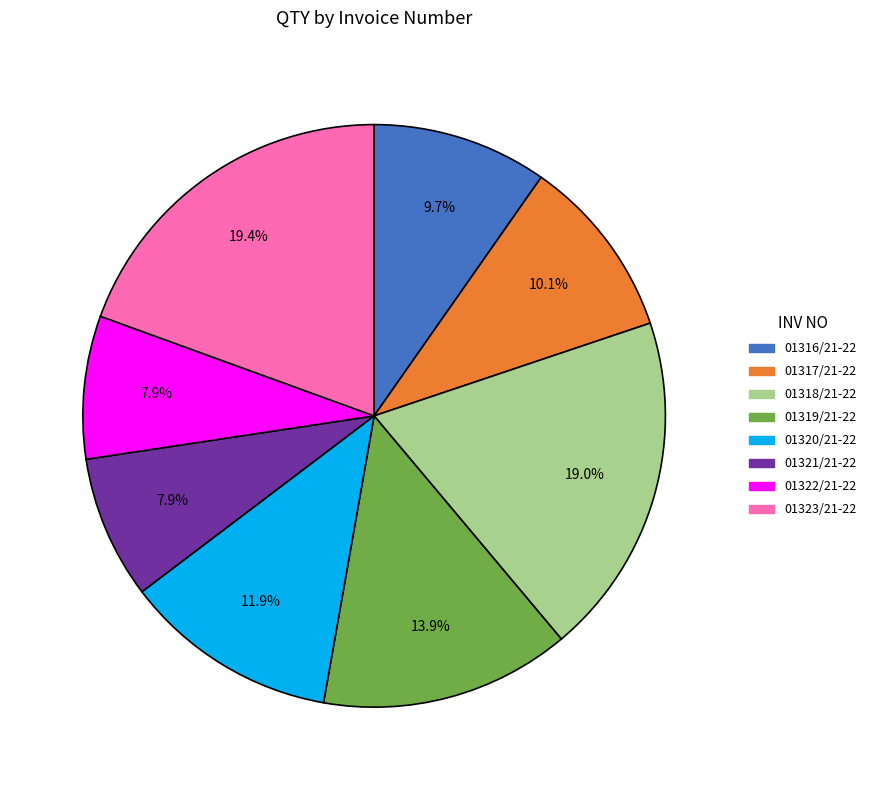

Which has a higher value, 01323/21-22 or 01319/21-22?

01323/21-22